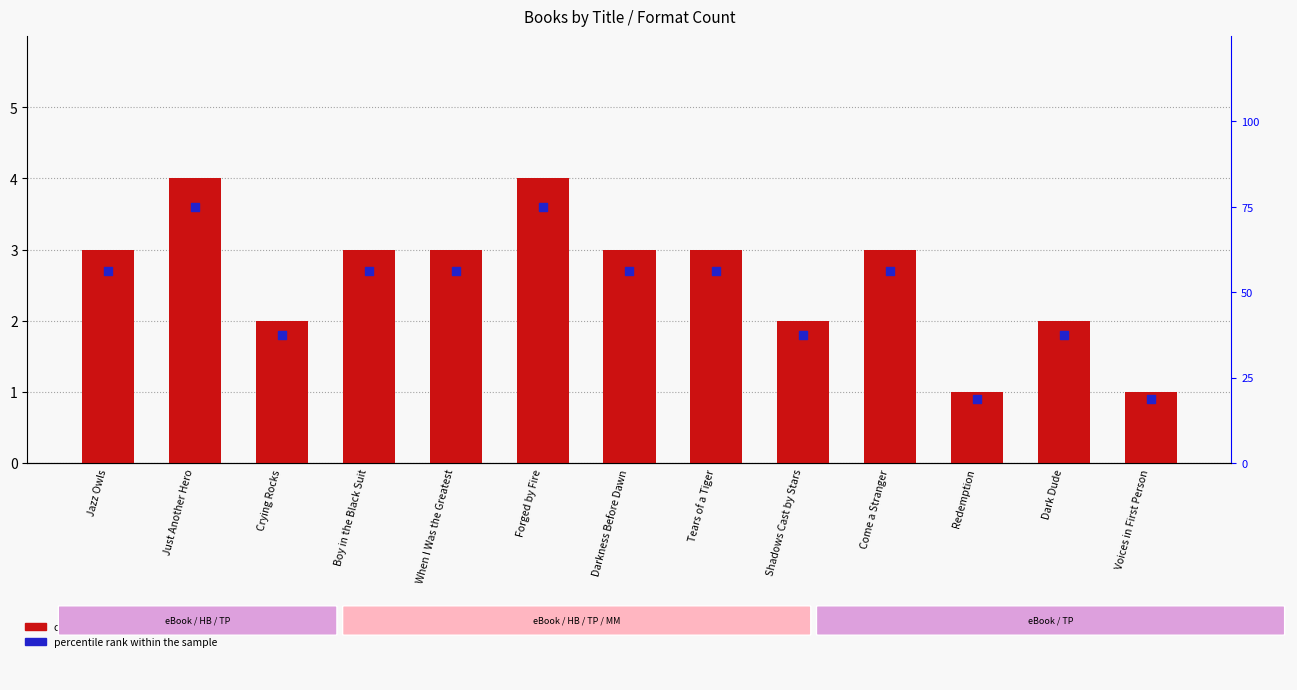

What are all the series names shown in the legend?

count, percentile rank within the sample